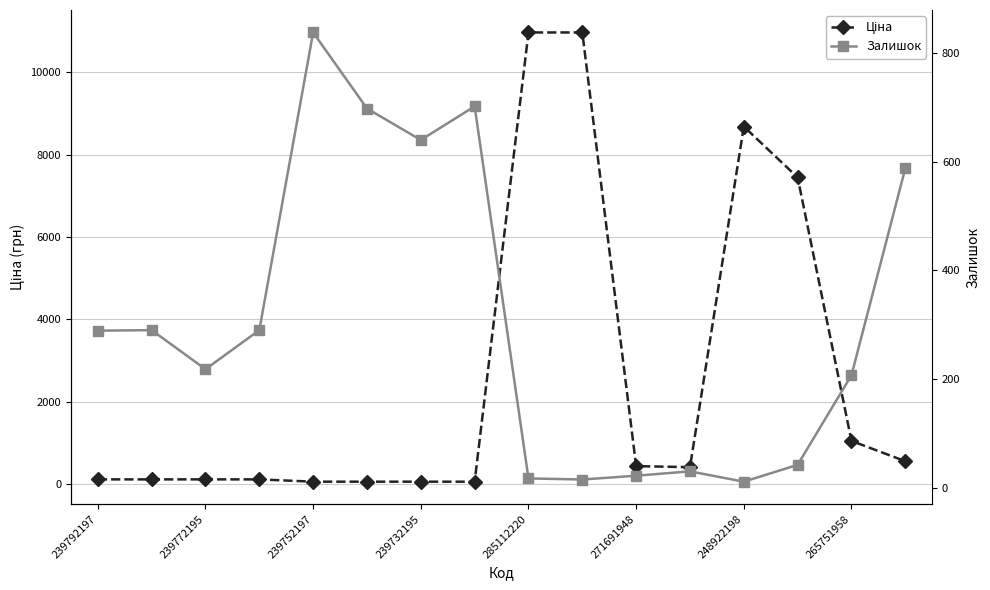

In Ціна, how many points are lower than both neighbors (excluding endpoints)?

1